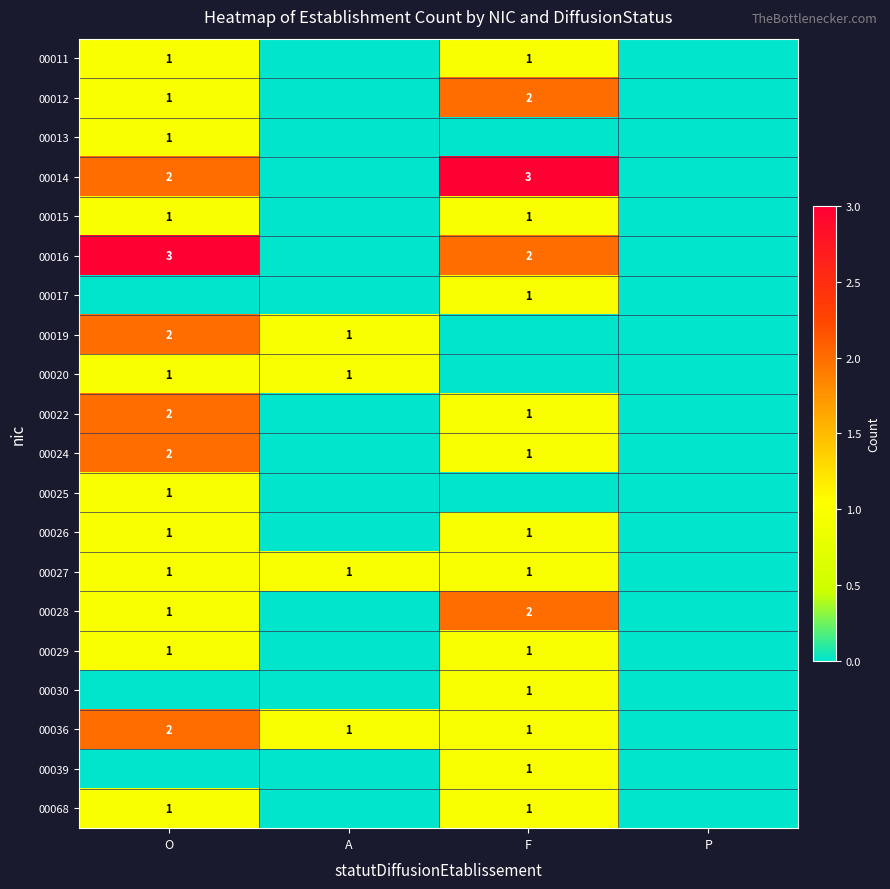

The 00019 series shows 1 at A. True or false?

True